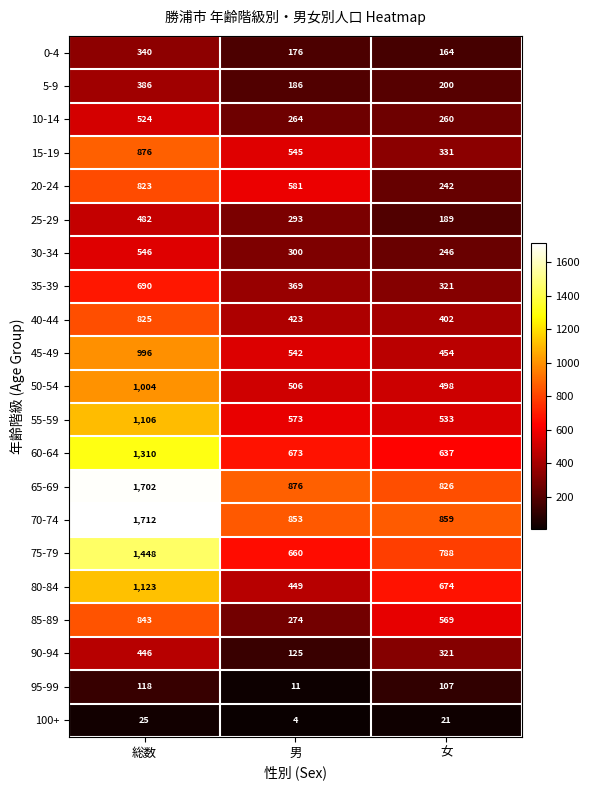

Between 男 and 女, which series saw the biggest shift?

20-24